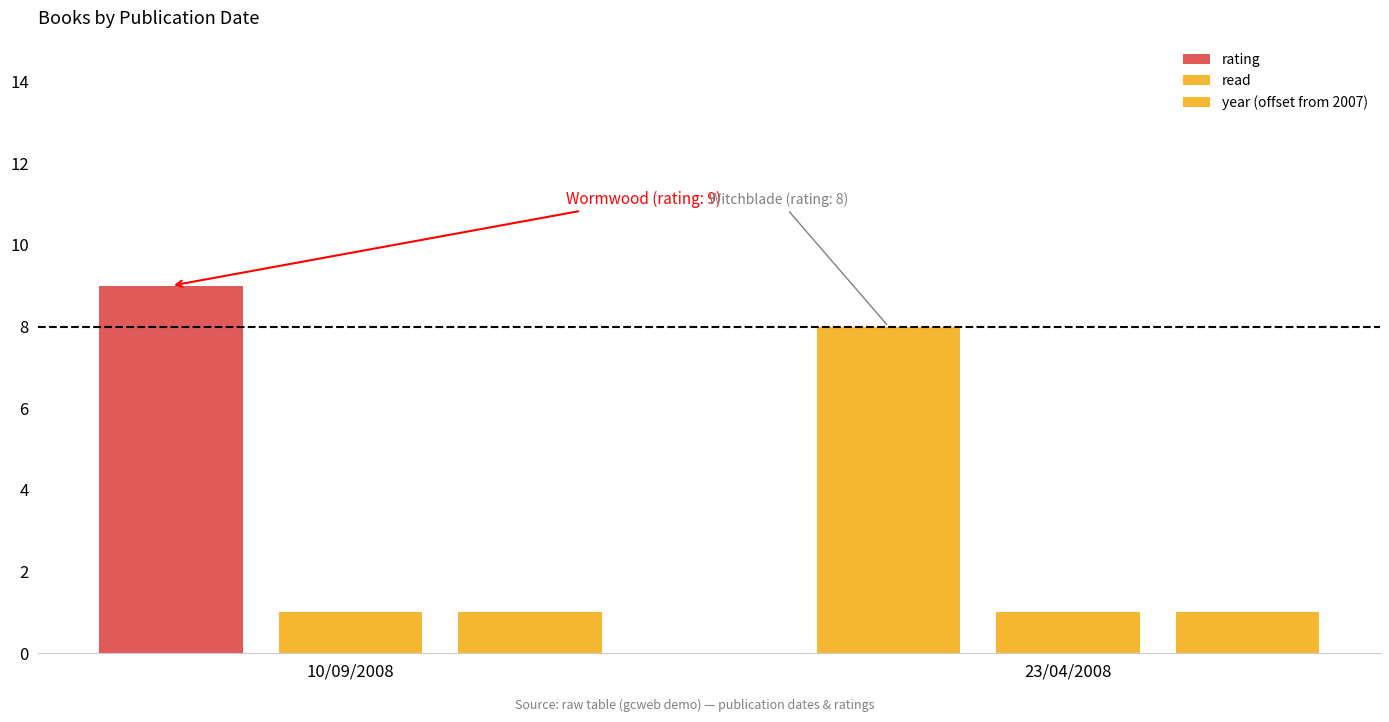

Reading right to left, list all the values displayed in this chart.

rating: 23/04/2008=8	10/09/2008=9
read: 23/04/2008=1	10/09/2008=1
year (offset from 2007): 23/04/2008=1	10/09/2008=1